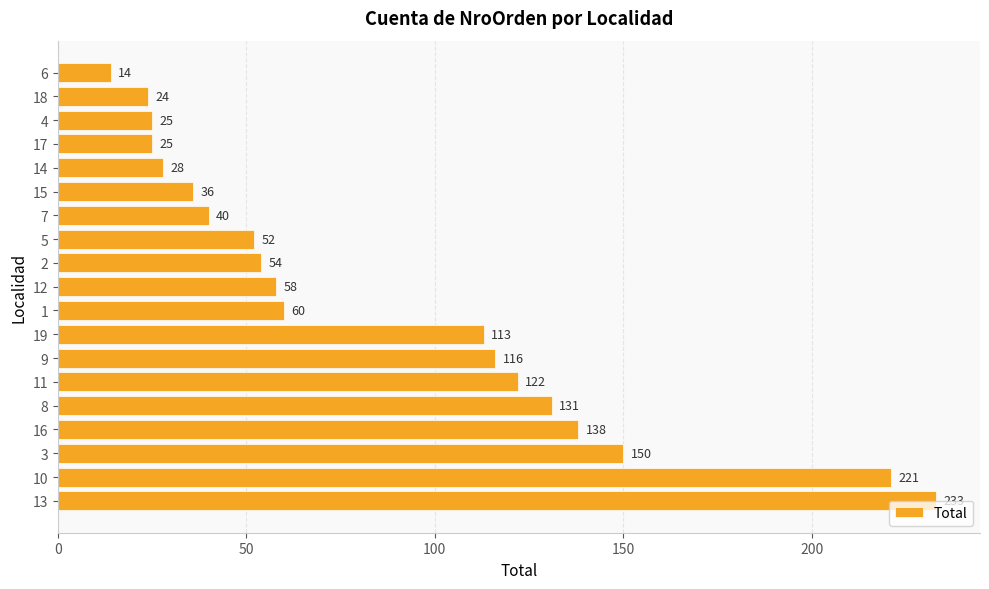

What value does the data have at 9, to the nearest 50?

100